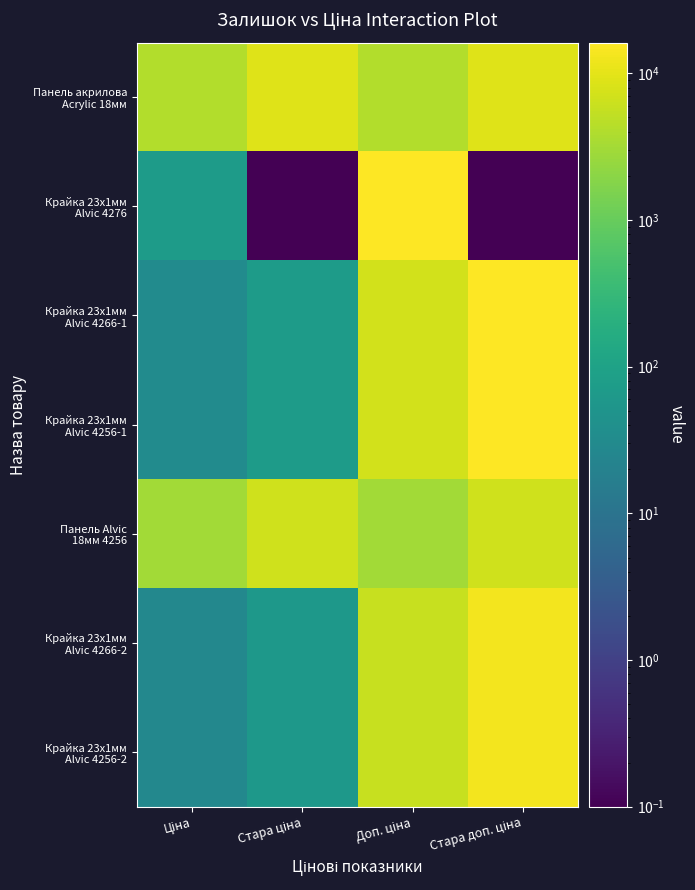

At which category is the sum across all series the highest?

Стара доп. ціна